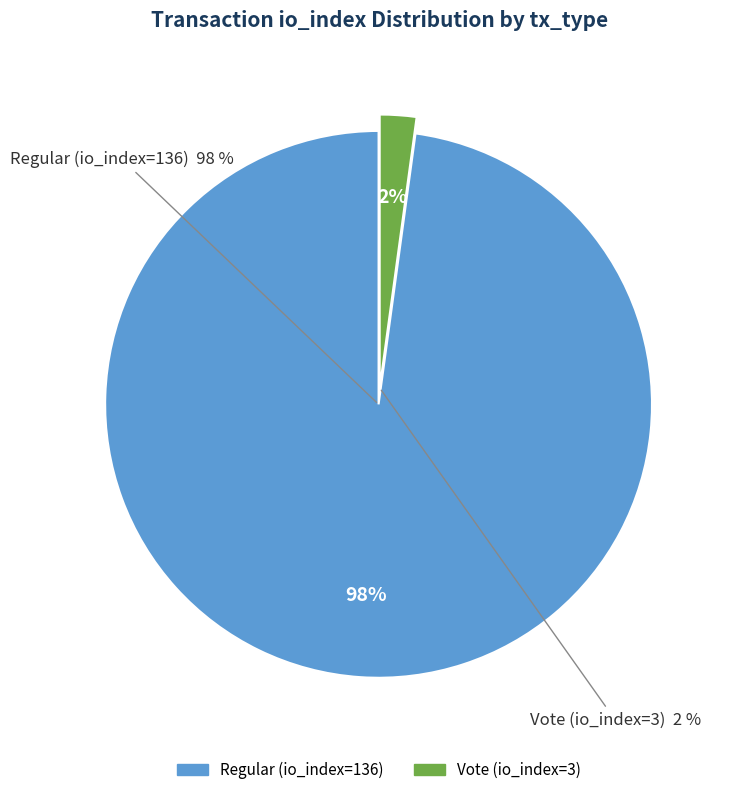

Rank the categories by value from highest to lowest.

Regular (io_index=136), Vote (io_index=3)